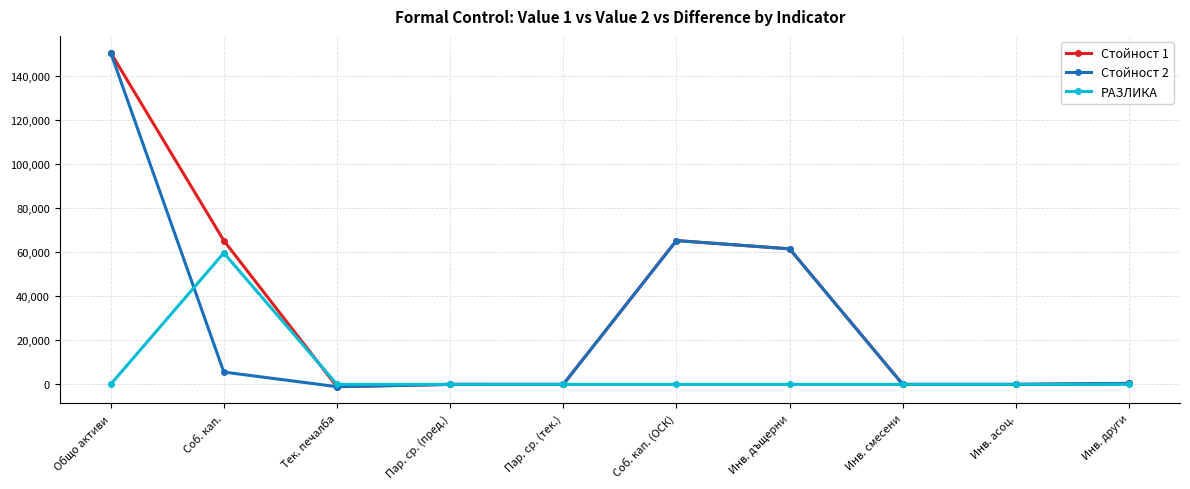

Does the chart have visible grid lines?

Yes